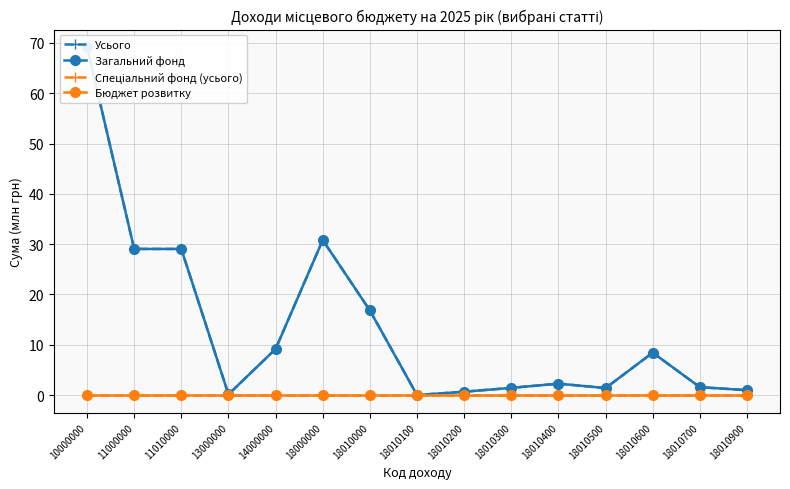

What value does the Загальний фонд series have at 11010000?

29.1